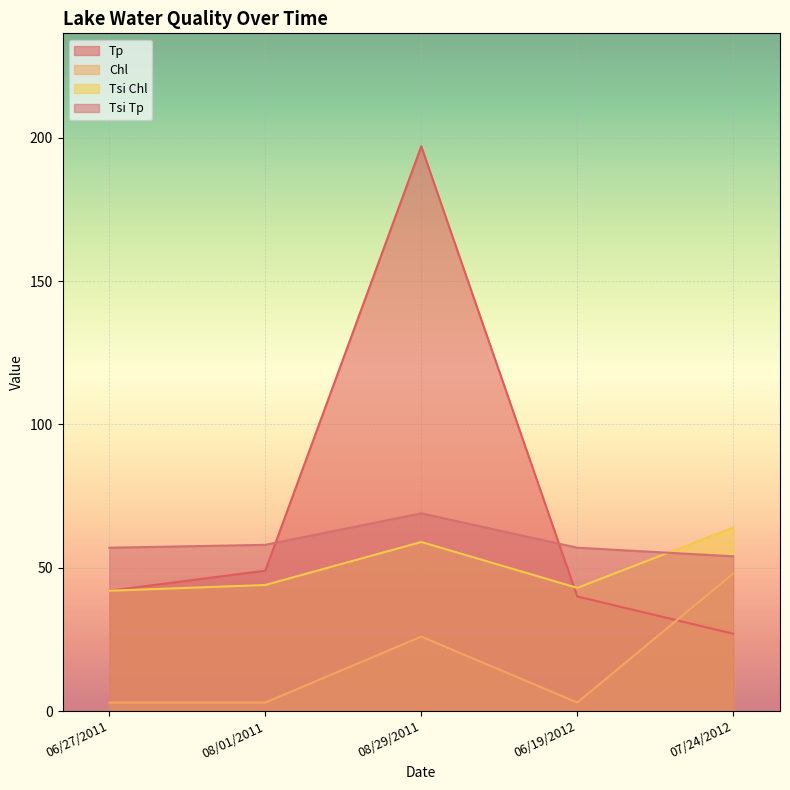

Between 08/01/2011 and 06/27/2011, which is larger?

08/01/2011